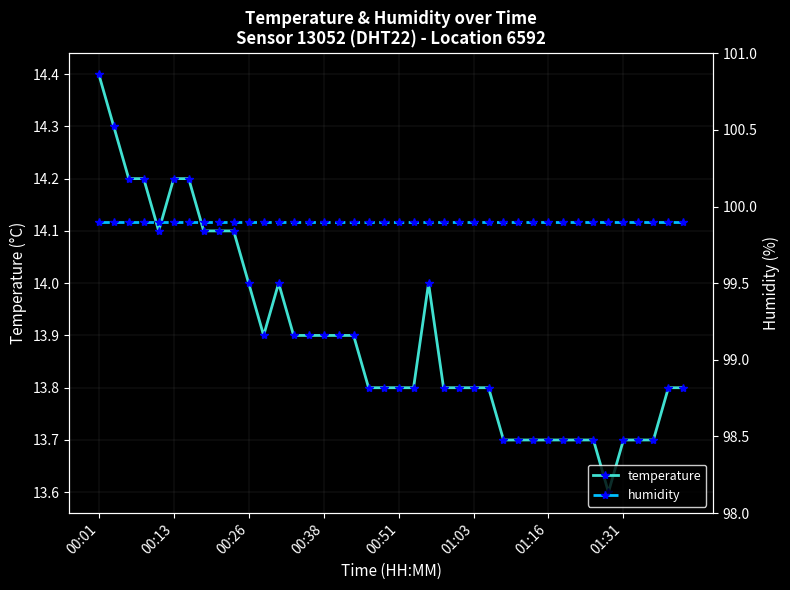

True or false: temperature and humidity intersect in this chart.

False